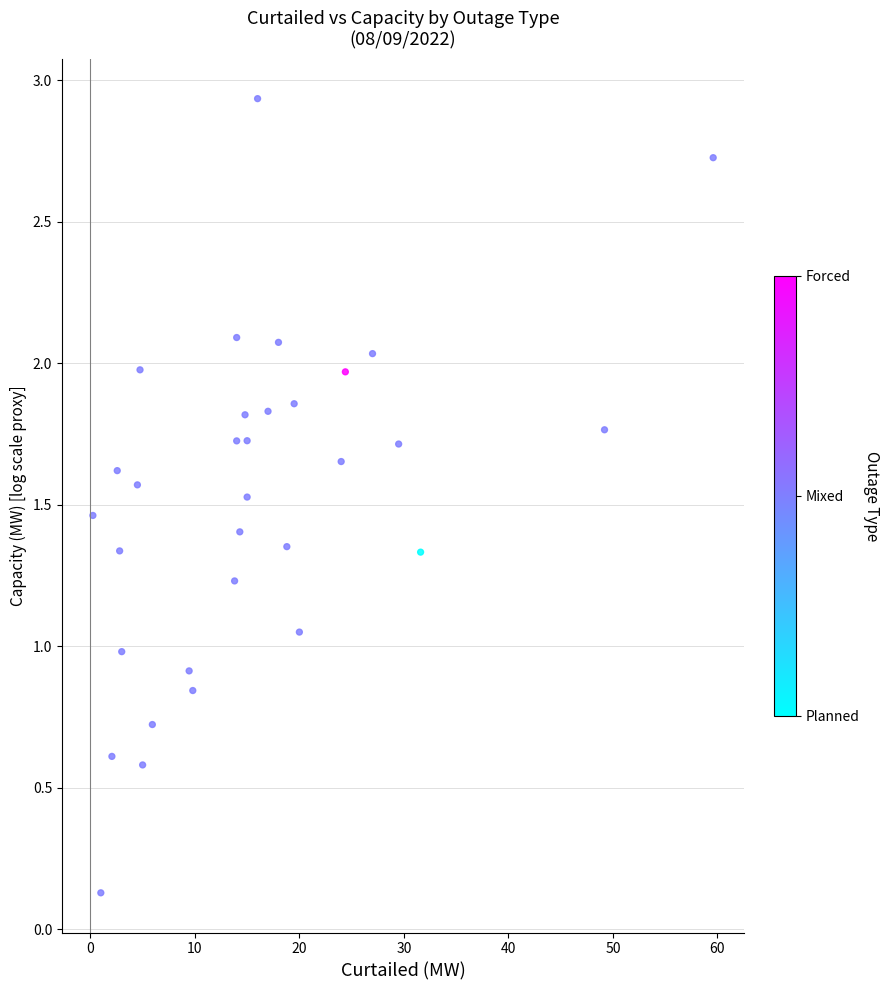

What is the range of Y values (max minus min)?

2.8